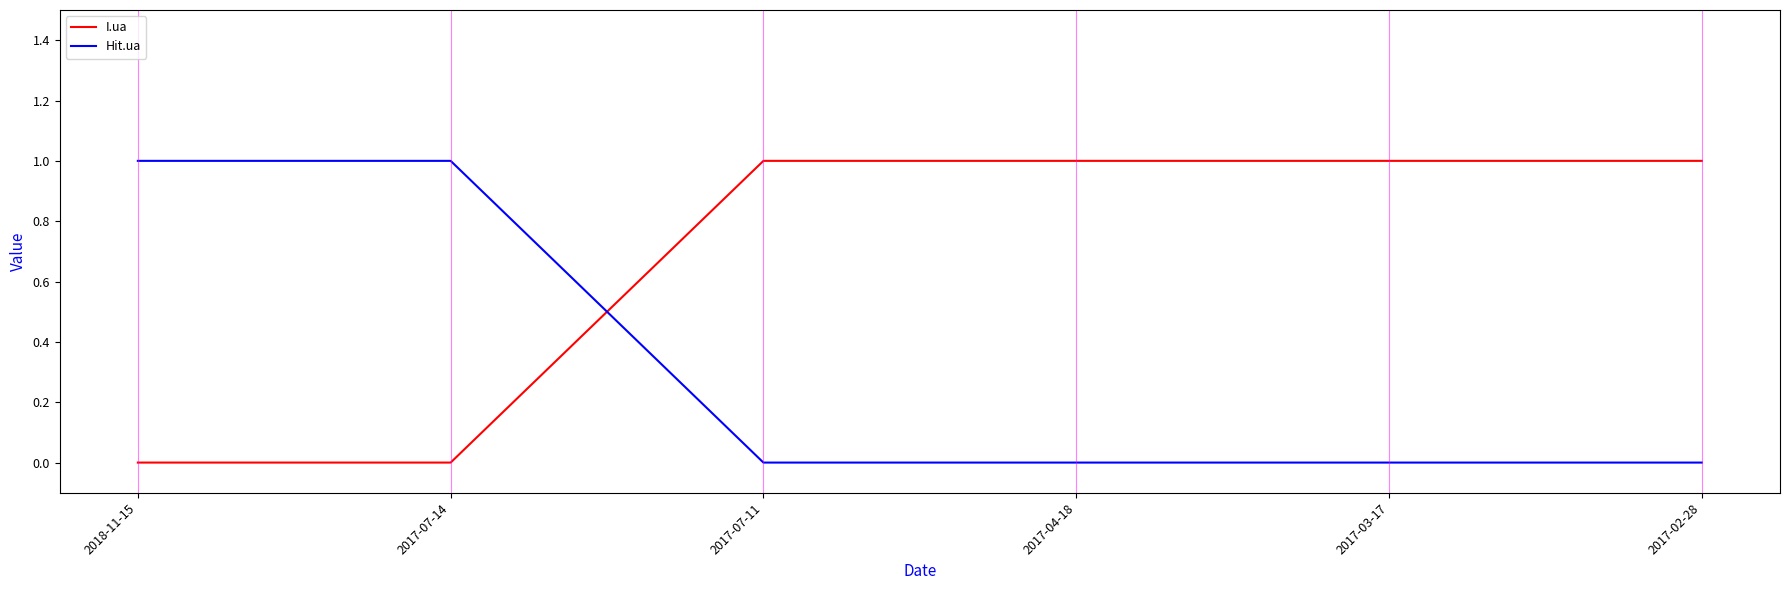

At how many categories does at least one series exceed 0?

6